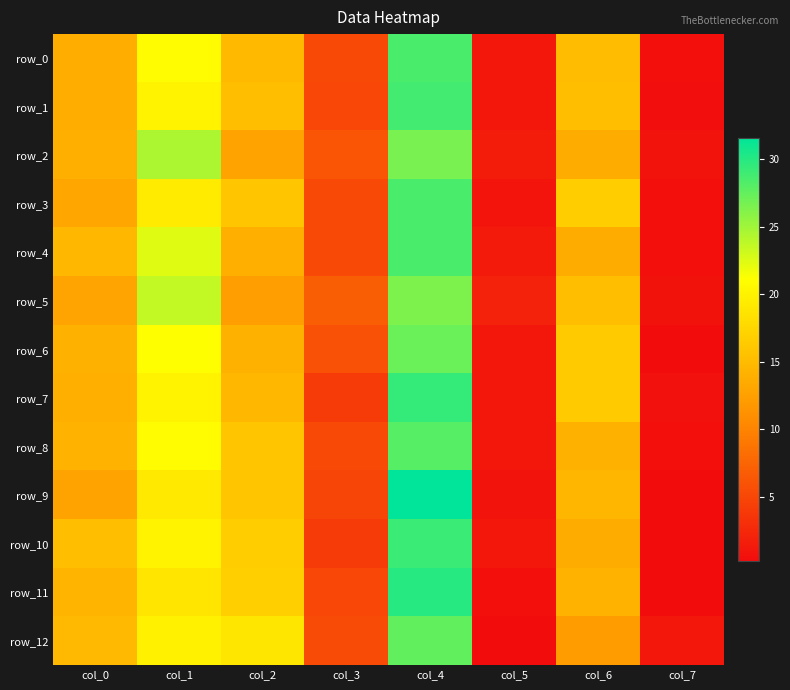

Which series has the widest spread of values?

row_9